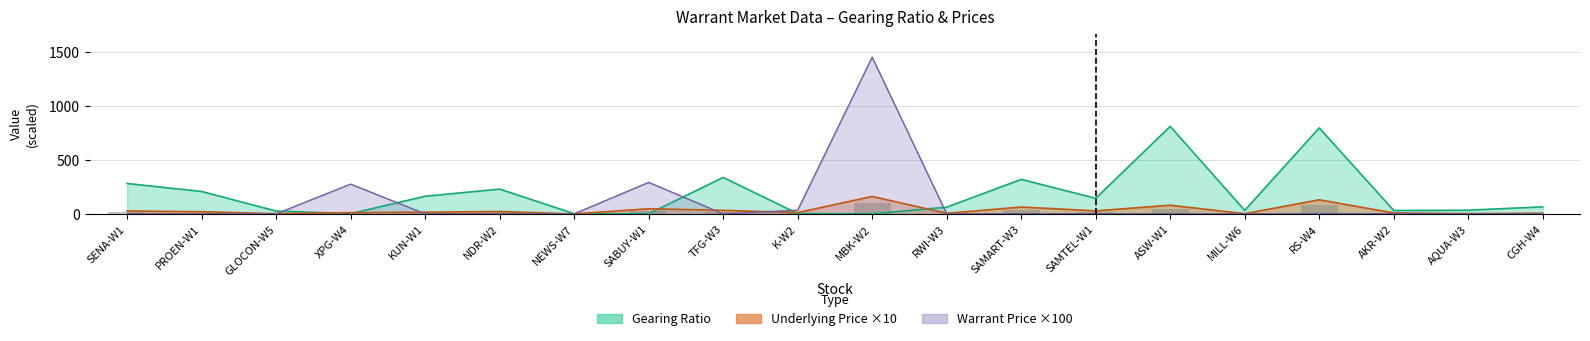

List the series in order of their overall mean, highest first.

Gearing Ratio, Warrant Price, Underlying Price